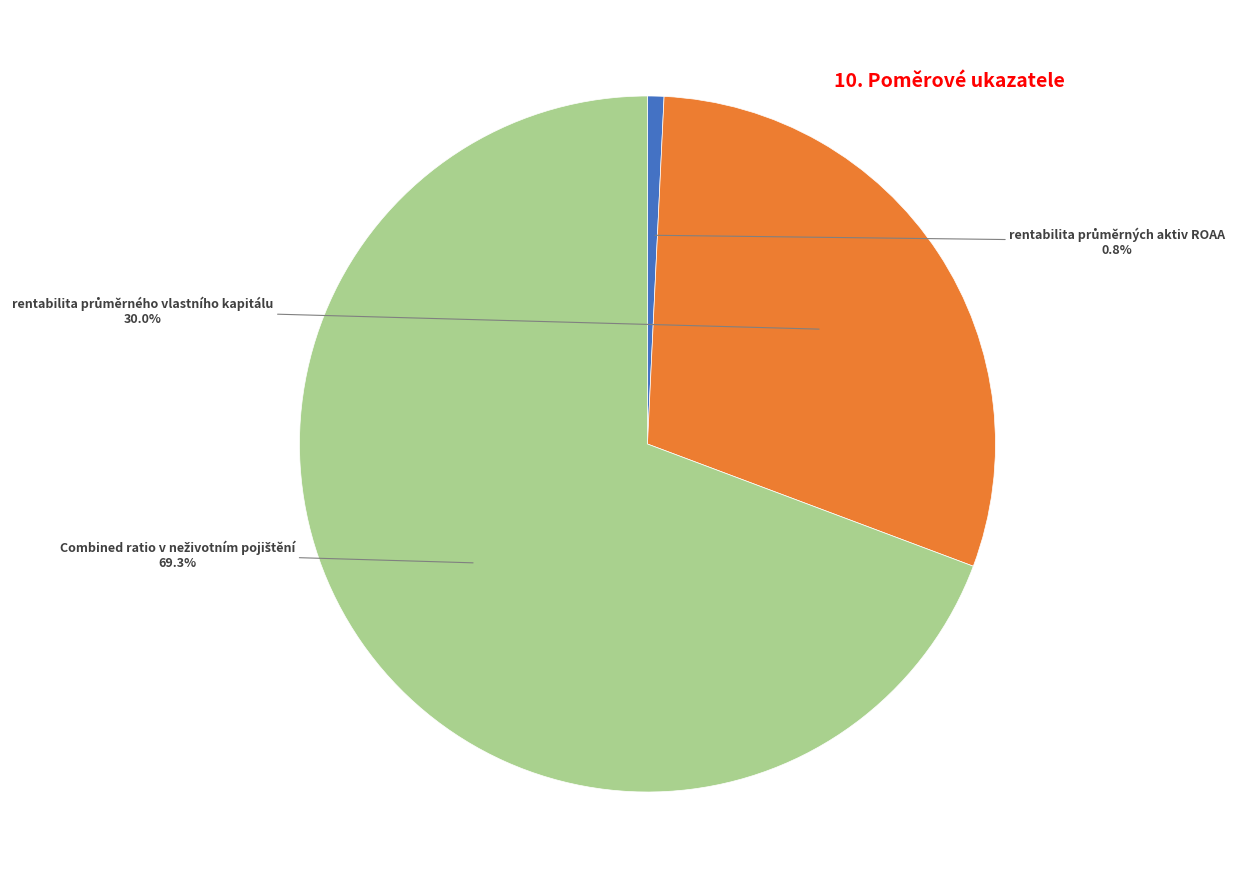

Does any single category account for the majority?

Yes